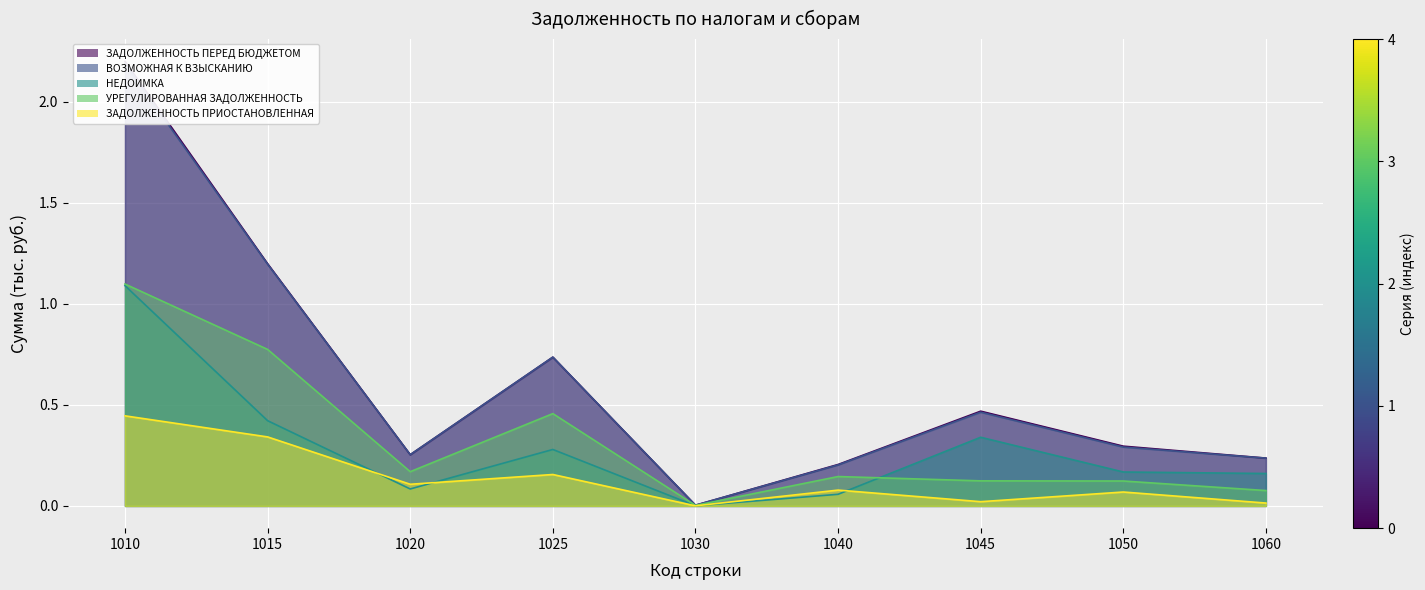

What is the approximate value of ВОЗМОЖНАЯ К ВЗЫСКАНИЮ at 1045?

0.5